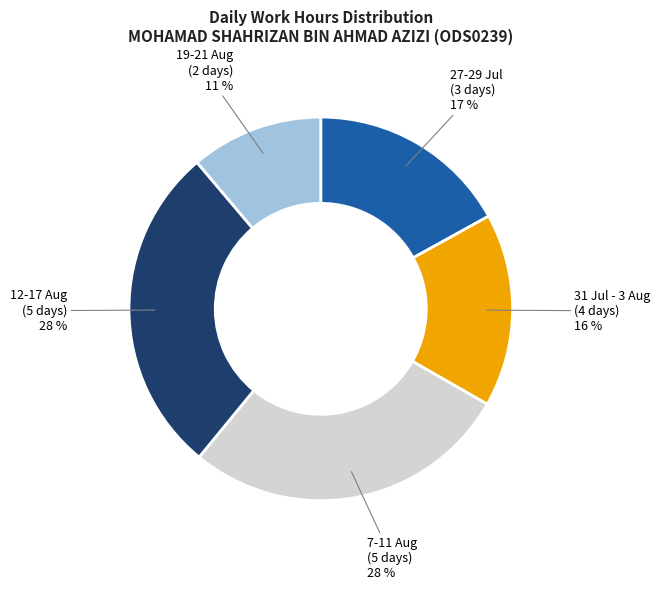

Is the sum of 12-17 Aug (5 days) and 31 Jul - 3 Aug (4 days) greater than half?

No